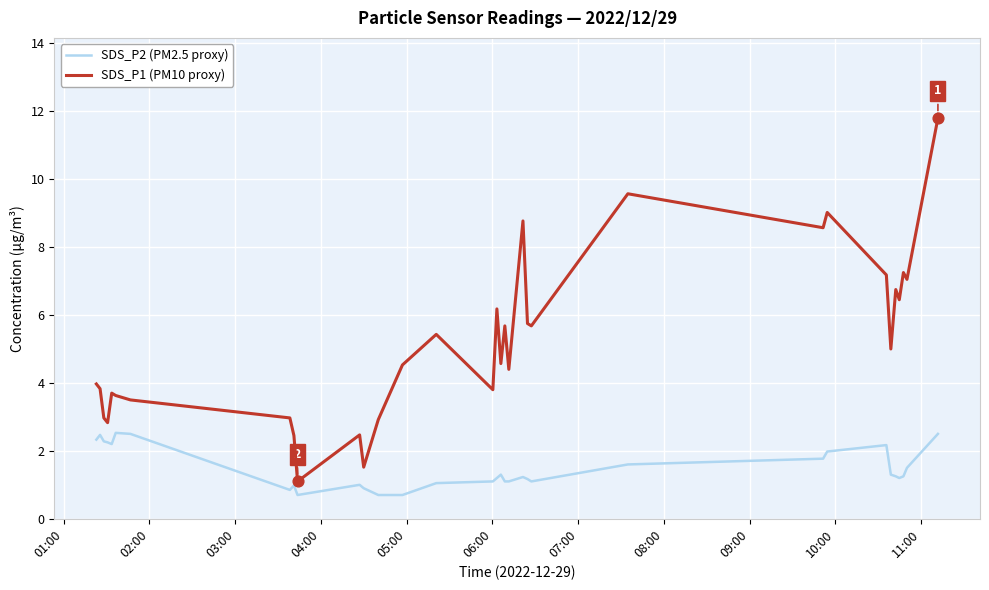

What is the minimum value for SDS_P1 (PM10 proxy)?

1.1